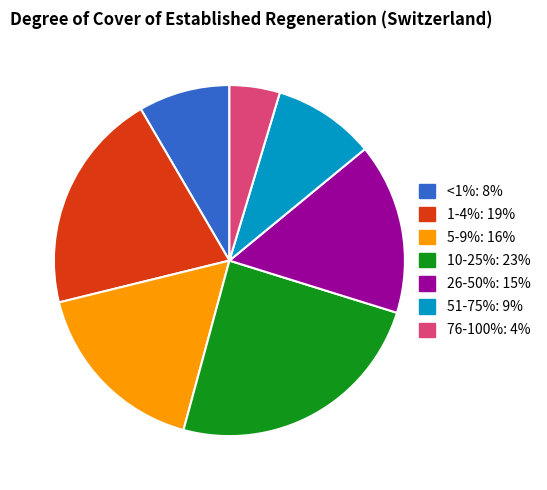

How many segments does this pie chart have?

7